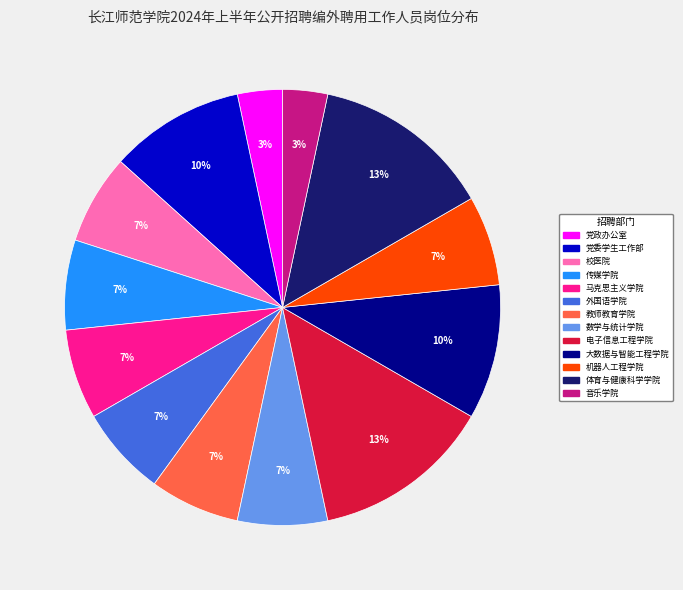

What percentage is the 校医院 slice, to the nearest percent?

7%